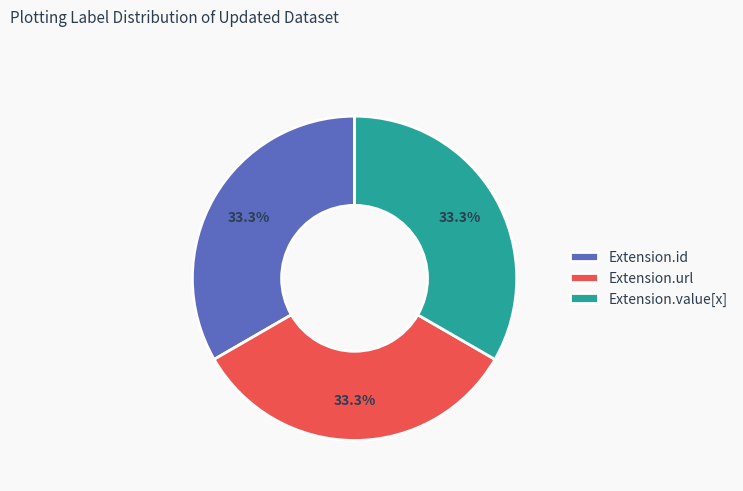

To the nearest percent, what percentage of the pie is Extension.url?

33%